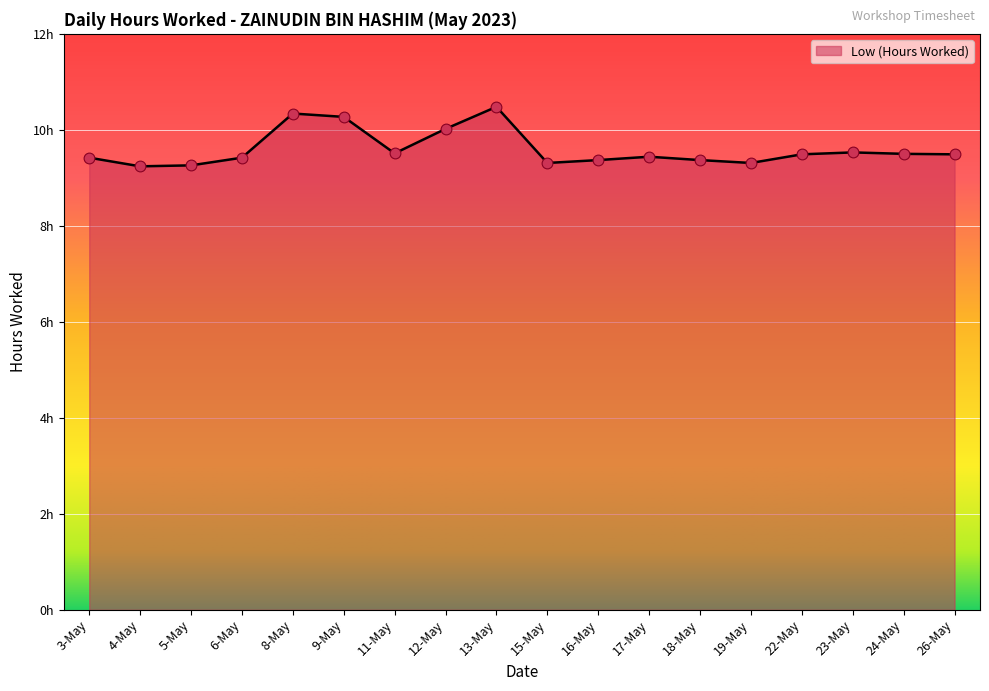

What is the change in value from 6-May to 9-May?

+0.8